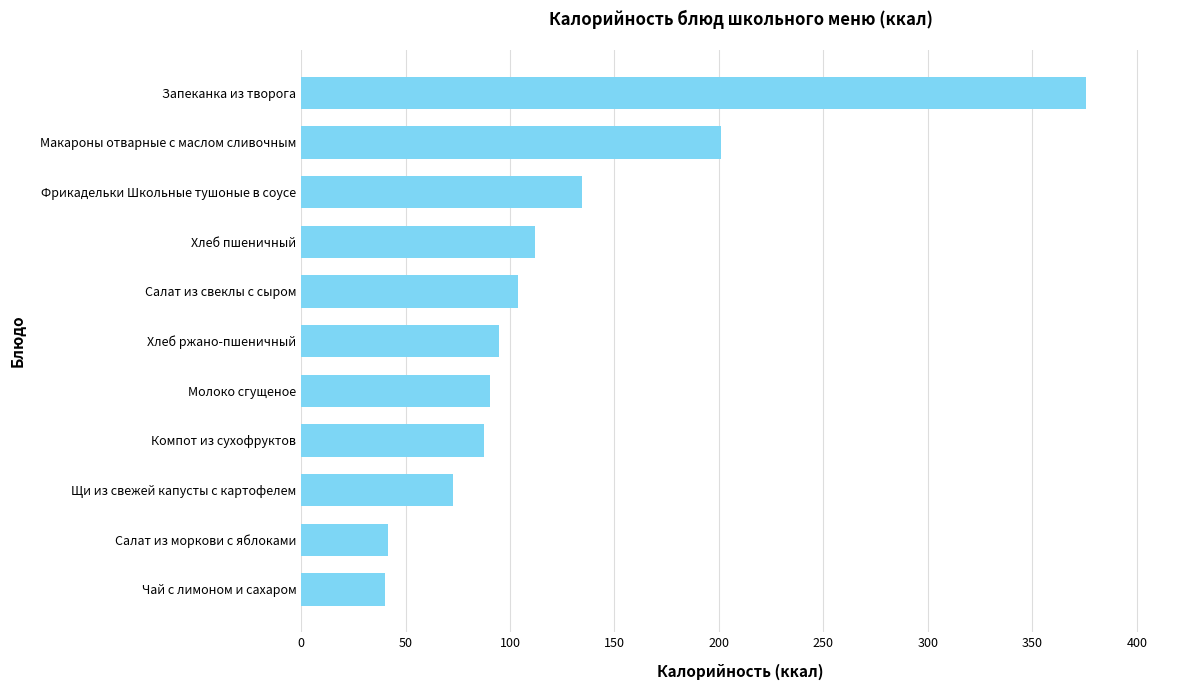

What is the approximate value at Компот из сухофруктов?

87.6